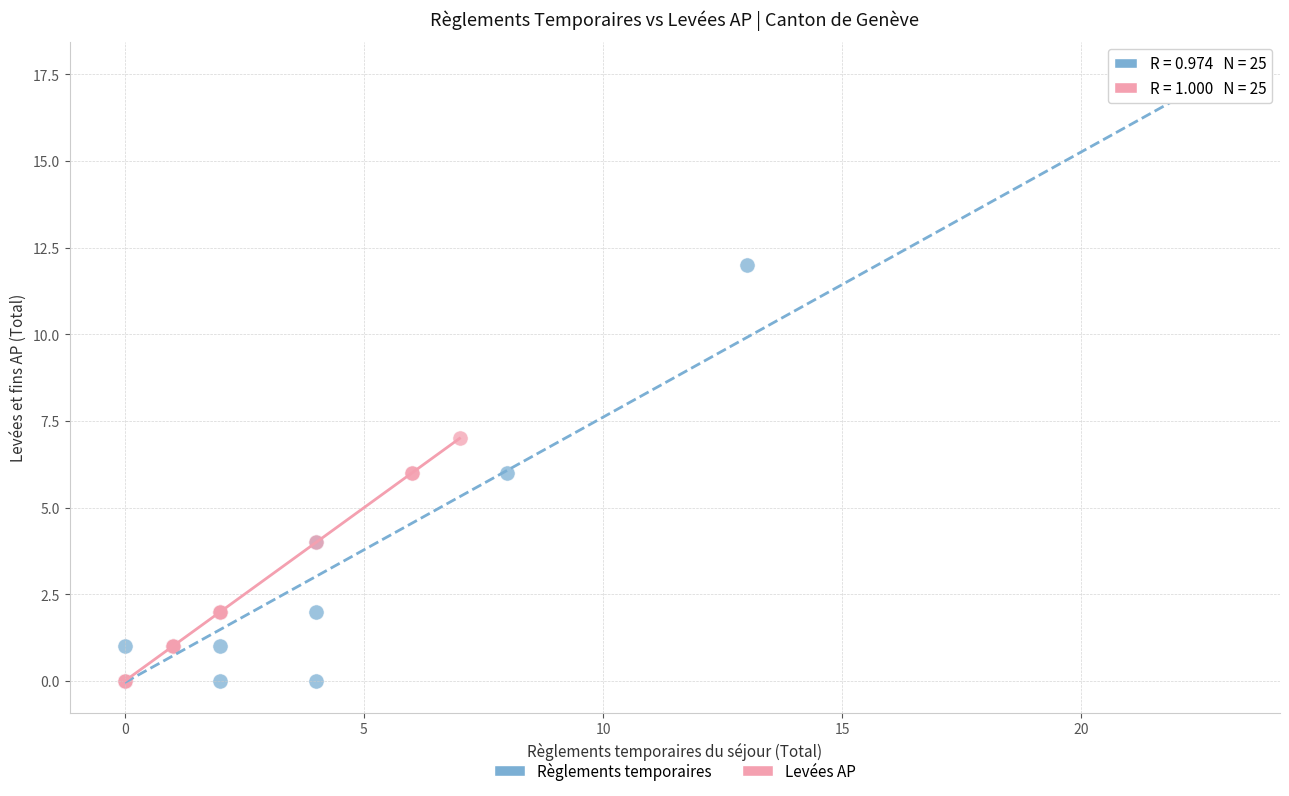

What are all the series names shown in the legend?

Règlements temporaires, Levées AP